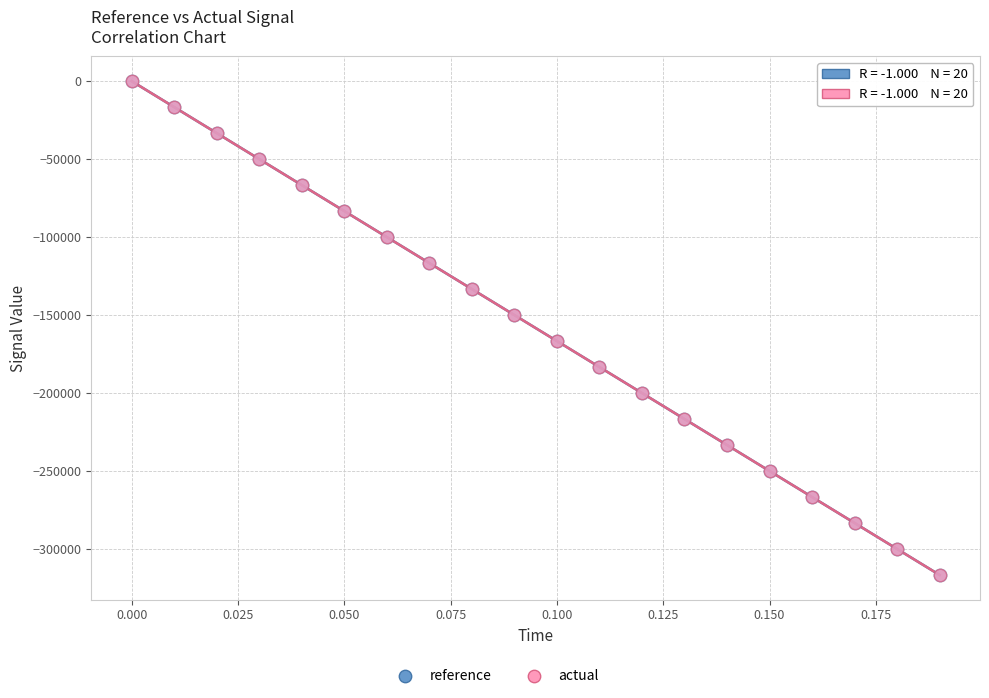

Which series has the widest spread of Y values?

actual